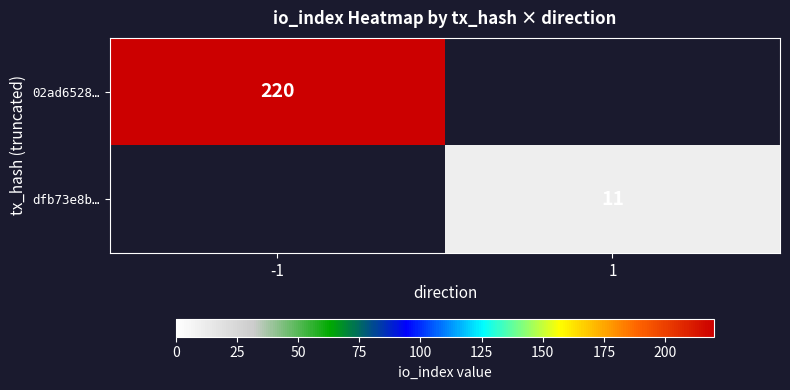

Which has a higher value, 1 or -1?

-1